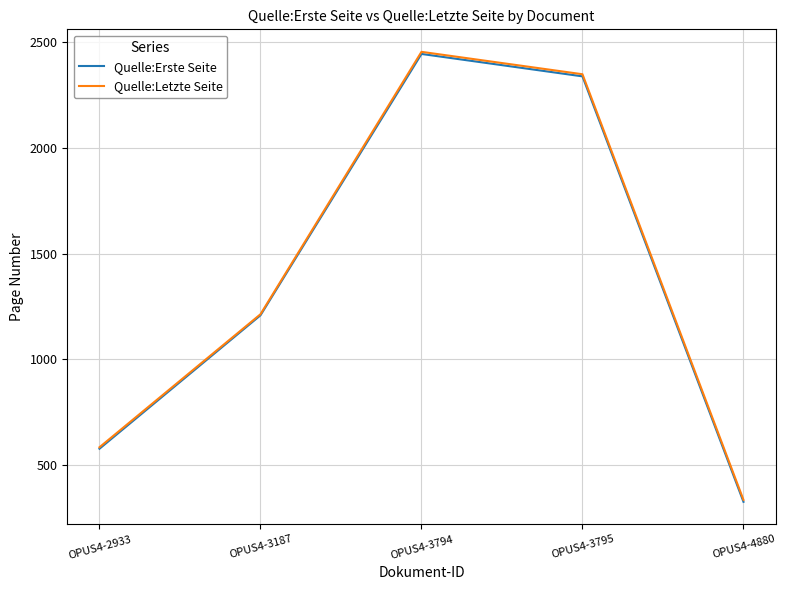

At which category is the sum across all series the highest?

OPUS4-3794